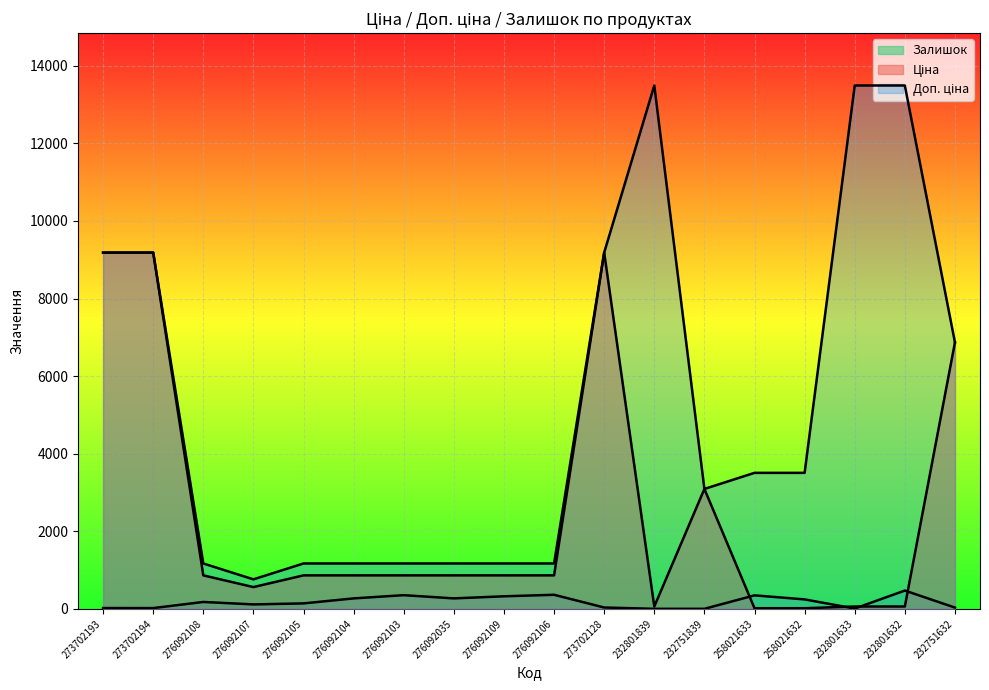

True or false: Залишок and Доп. ціна intersect in this chart.

False